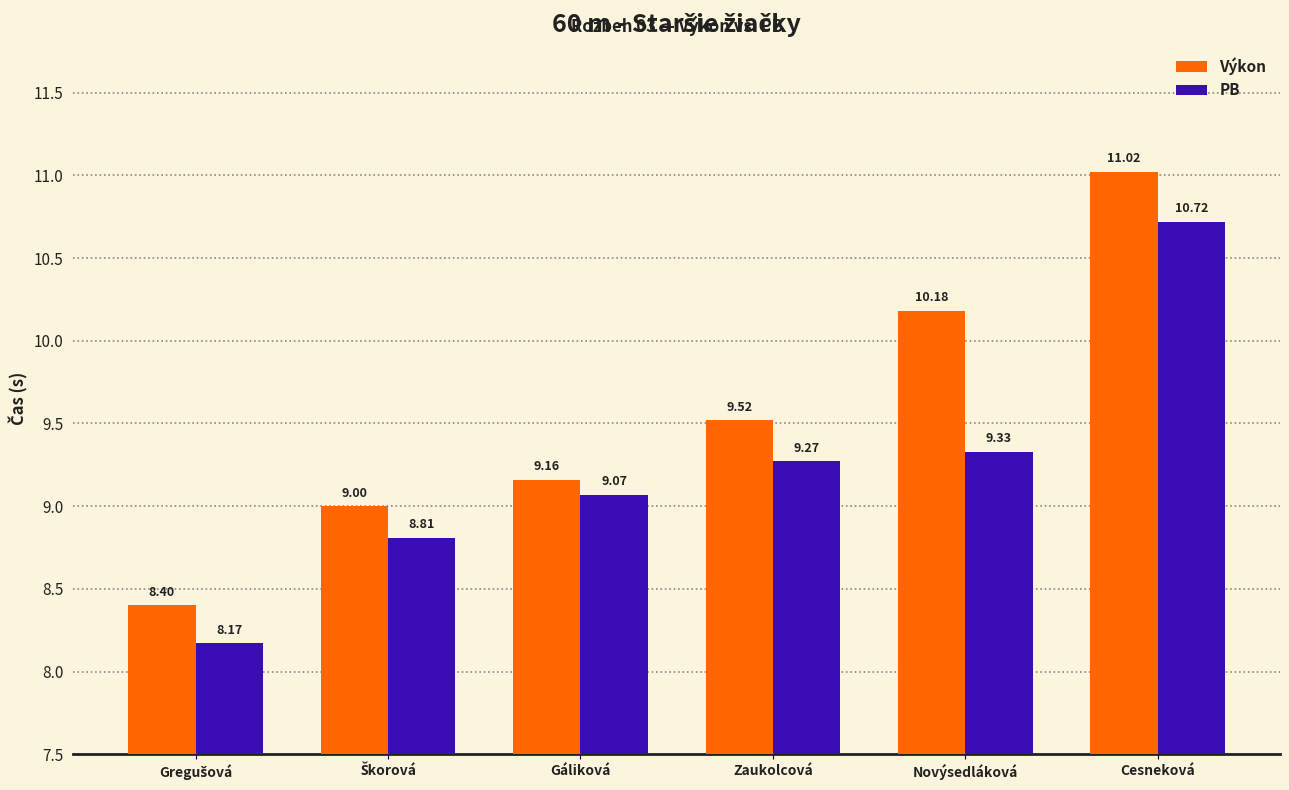

How many data points in PB are less than 9?

2